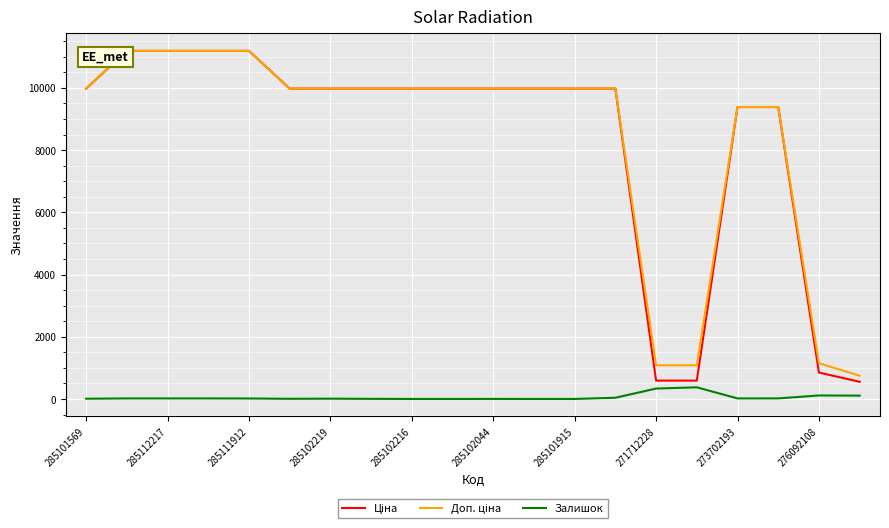

What is the sum of the Залишок values at 285101569 and 271712228?

341